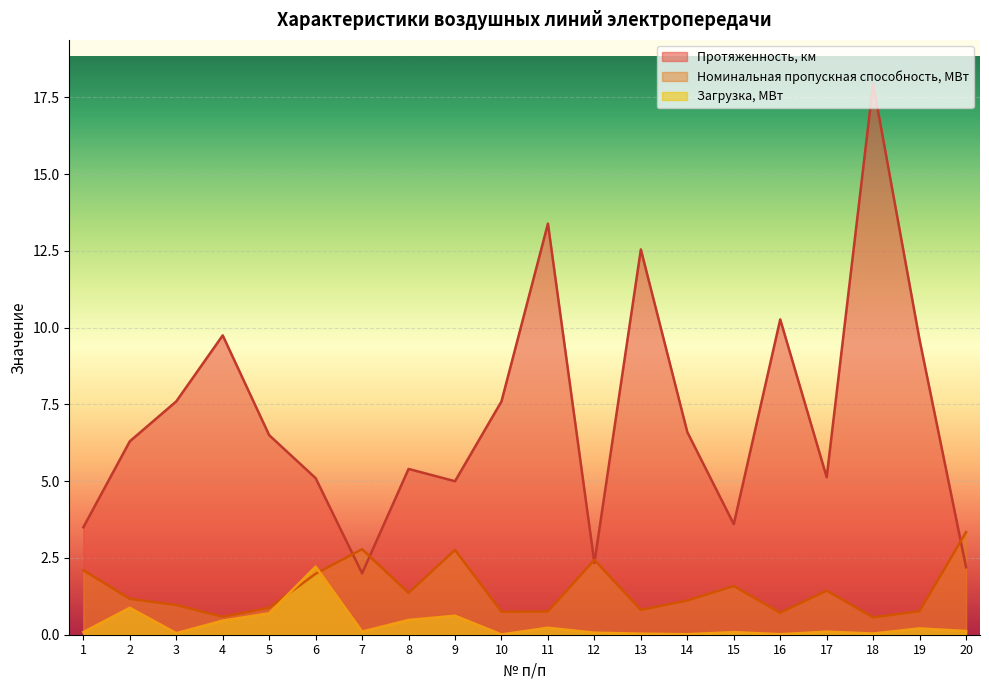

What is the average value of the Номинальная пропускная способность, МВт series?

1.4